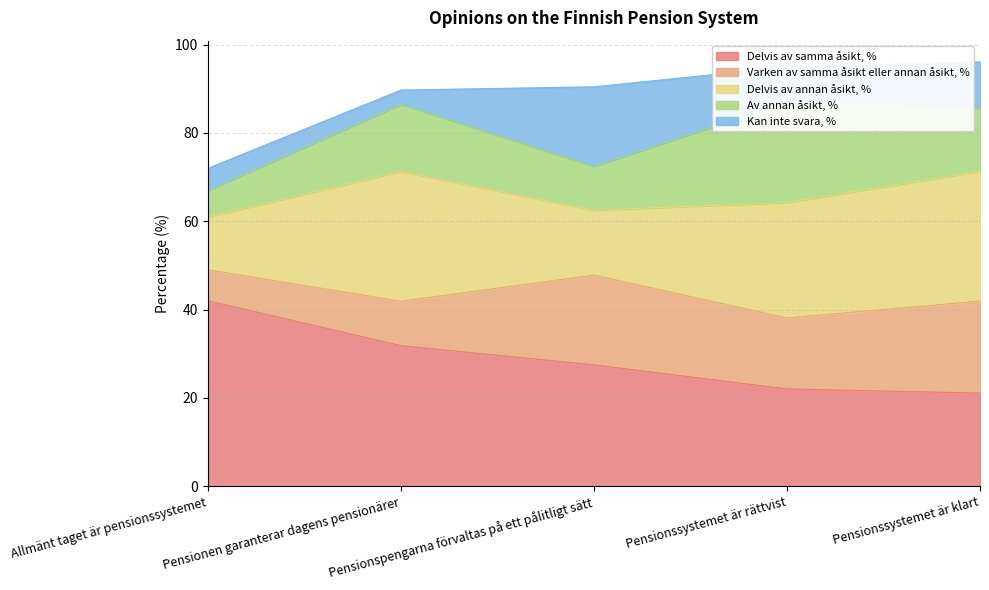

What is the average value of the Av annan åsikt, % series?

13.6